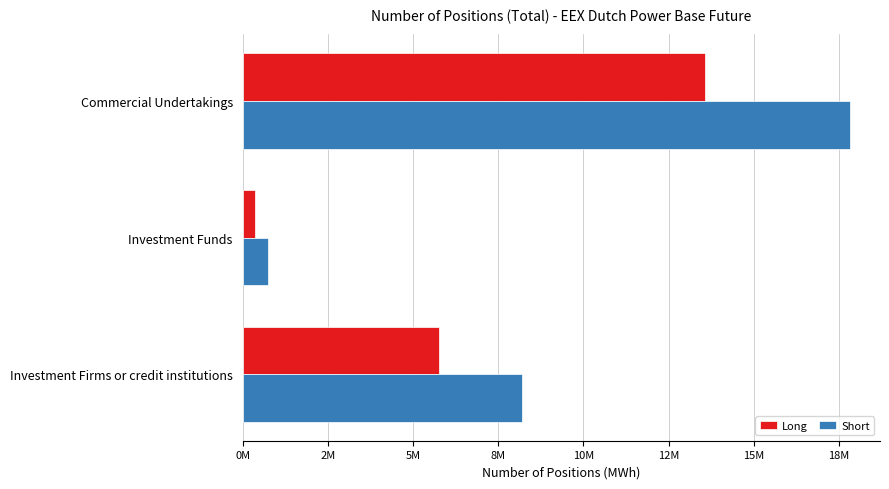

What is the value of the Short bar at the 2nd from the left?

754844